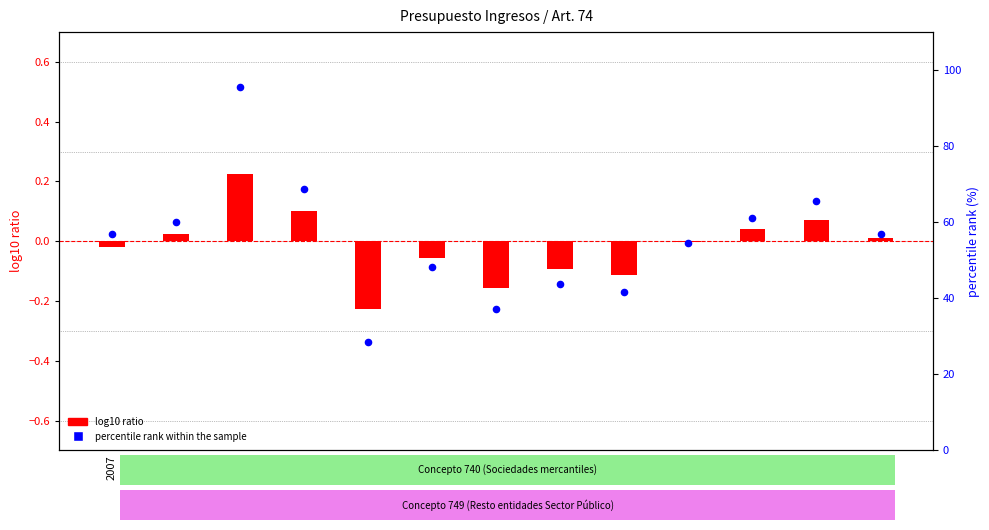

Which series reaches the minimum Y coordinate?

log10 ratio